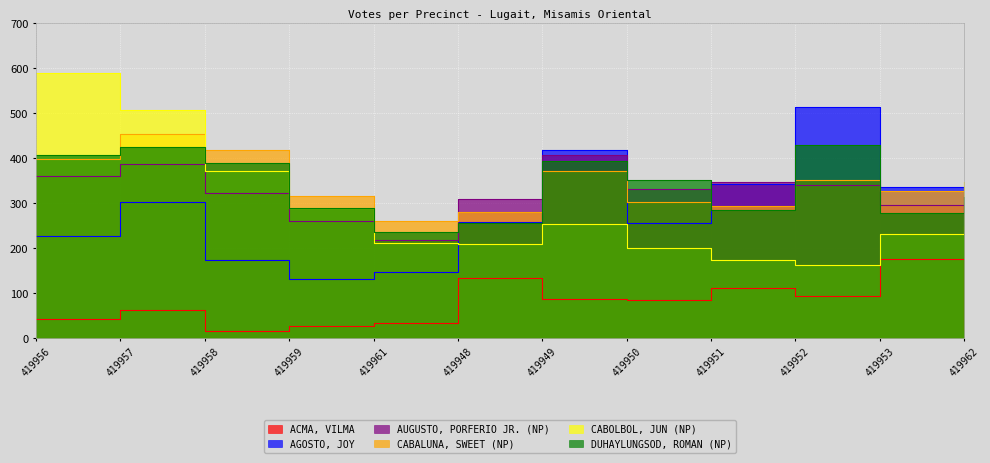

Reading right to left, list all the values displayed in this chart.

ACMA, VILMA: 19	175	94	112	85	87	134	33	28	17	62	42
AGOSTO, JOY: 251	336	513	343	257	418	258	148	132	173	302	228
AUGUSTO, PORFERIO JR. (NP): 273	295	341	347	331	407	310	219	261	323	388	361
CABALUNA, SWEET (NP): 347	326	352	294	302	372	281	260	315	418	454	398
CABOLBOL, JUN (NP): 346	231	162	174	201	253	210	211	290	372	508	589
DUHAYLUNGSOD, ROMAN (NP): 314	279	429	284	351	393	257	237	289	389	424	408